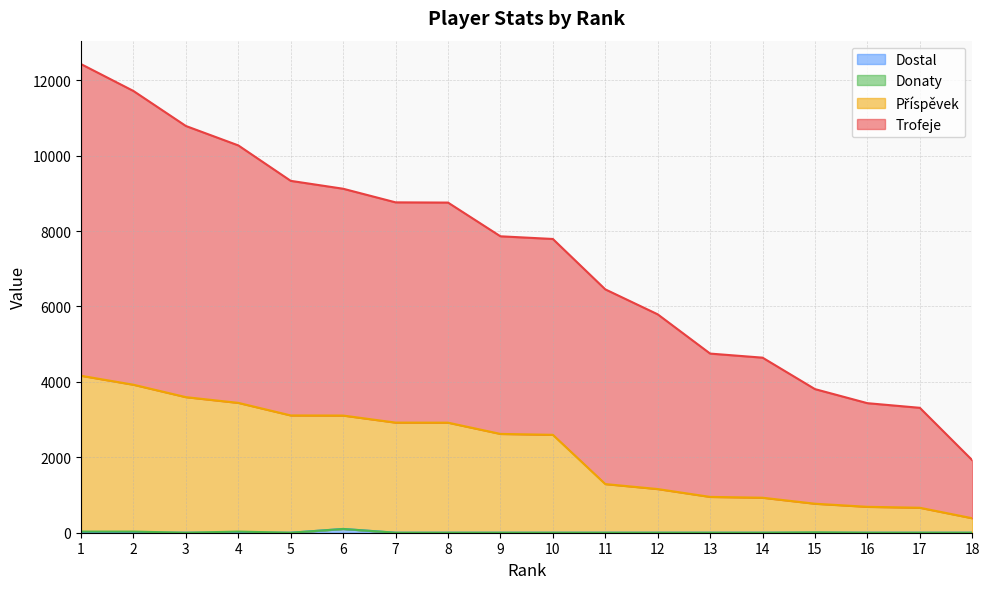

How many data points in Příspěvek are above 2620?

8